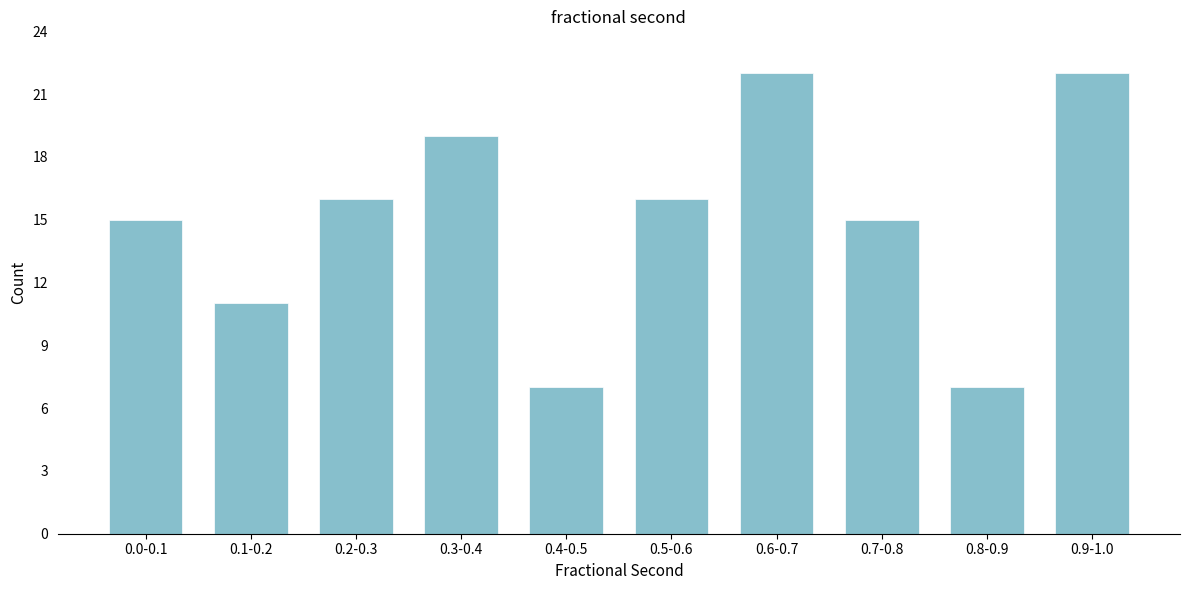

Reading right to left, transcribe all the data shown in this chart.

0.9-1.0=22	0.8-0.9=7	0.7-0.8=15	0.6-0.7=22	0.5-0.6=16	0.4-0.5=7	0.3-0.4=19	0.2-0.3=16	0.1-0.2=11	0.0-0.1=15